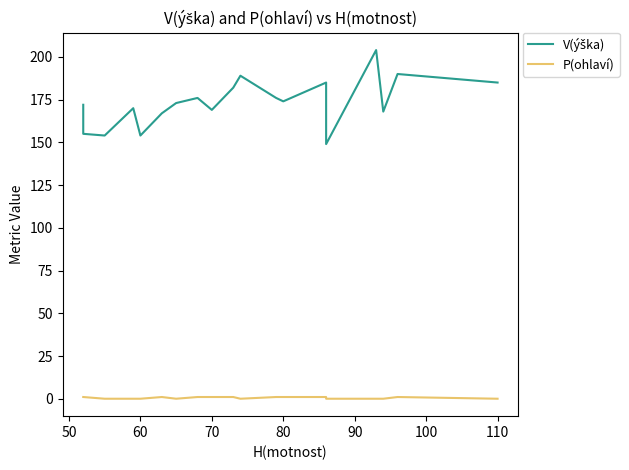

True or false: P(ohlaví) and V(ýška) cross at least once.

False